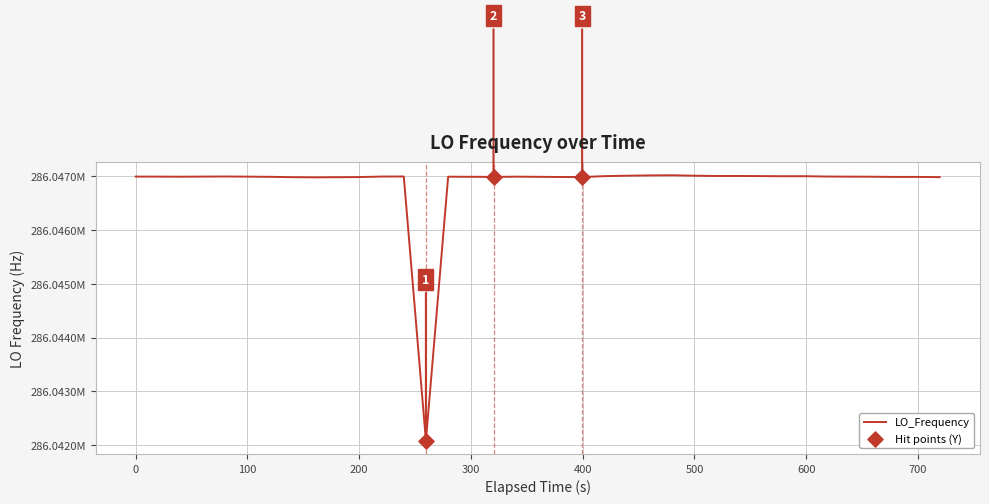

Is this an area chart (filled region under the line)?

No